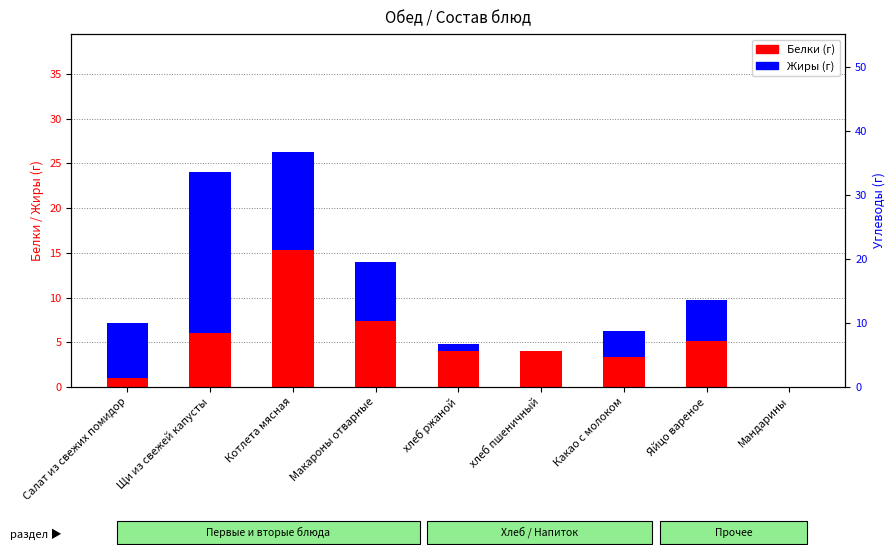

What is the approximate value of Углеводы at Салат из свежих помидор?

3.6